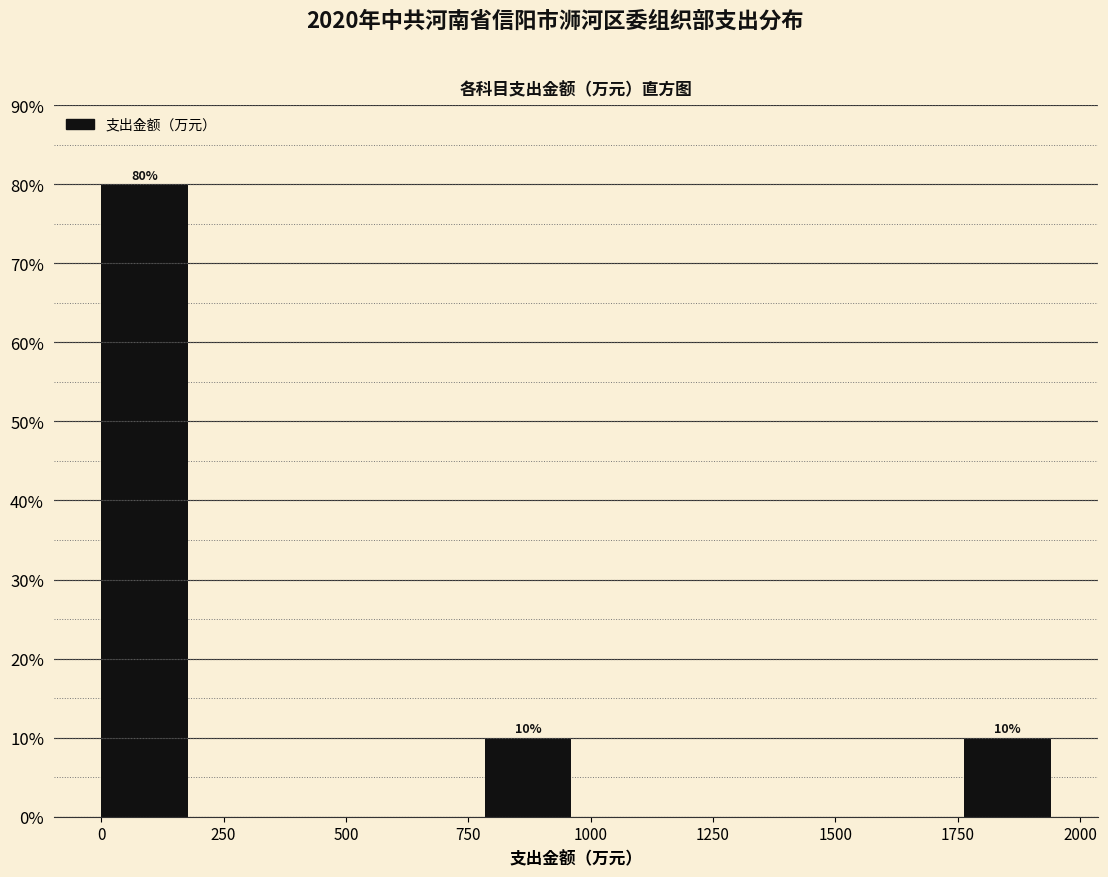

Around what value on the x-axis is the tallest bar? Give the approximate position of its centre, as read against the axis.

100